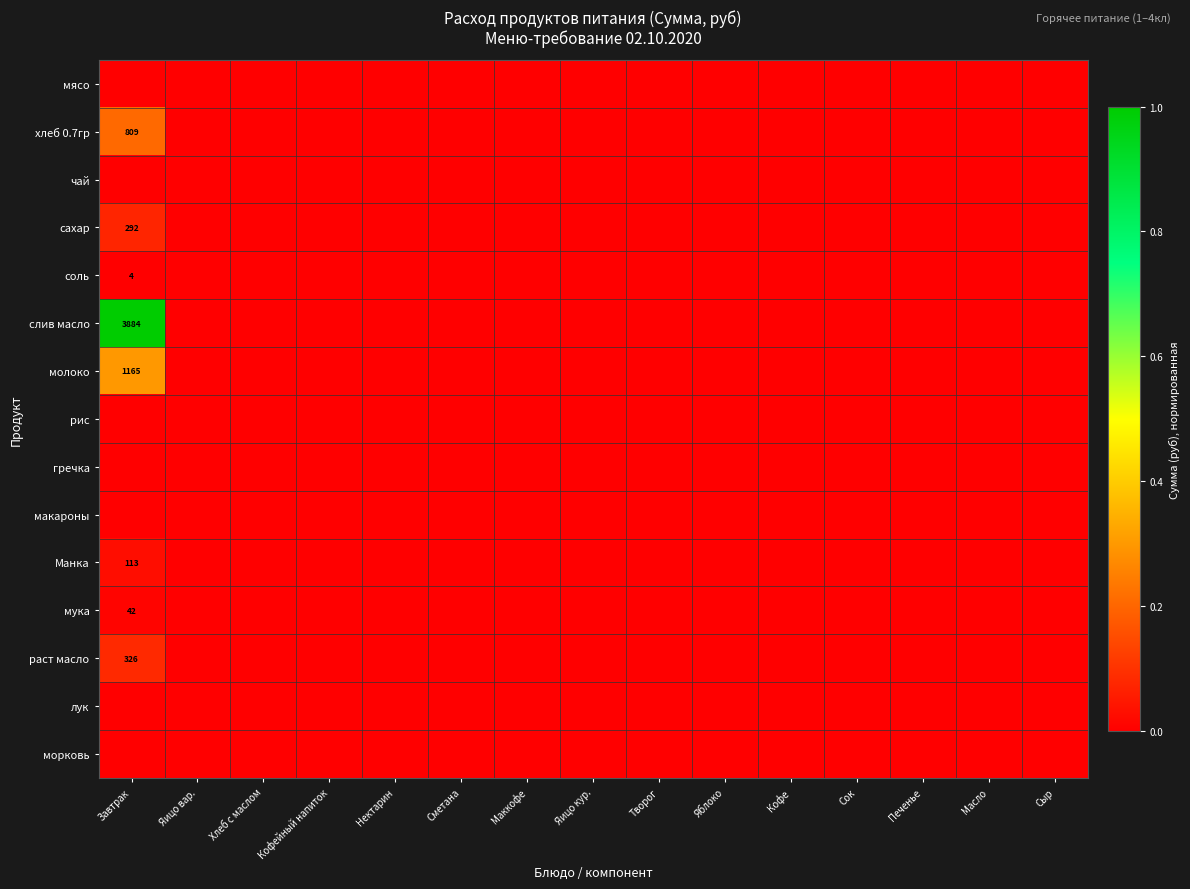

The value of слив масло at Завтрак is 2002. True or false?

False